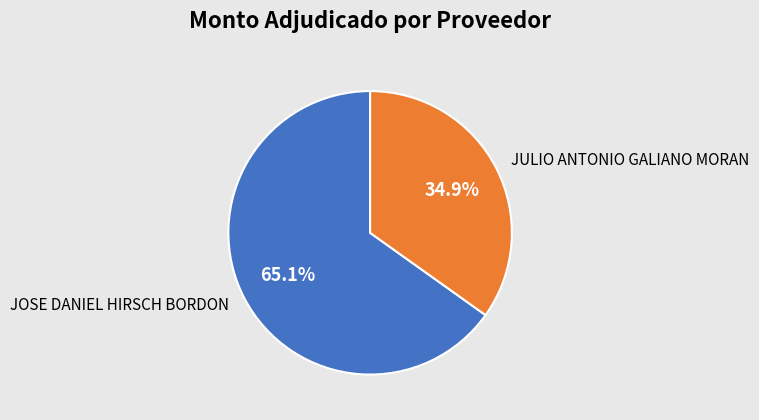

Is JULIO ANTONIO GALIANO MORAN the majority of the pie?

No